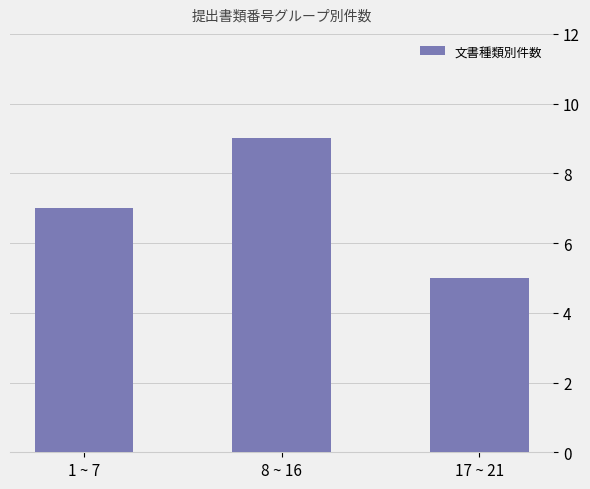

How many bars are there in total?

3